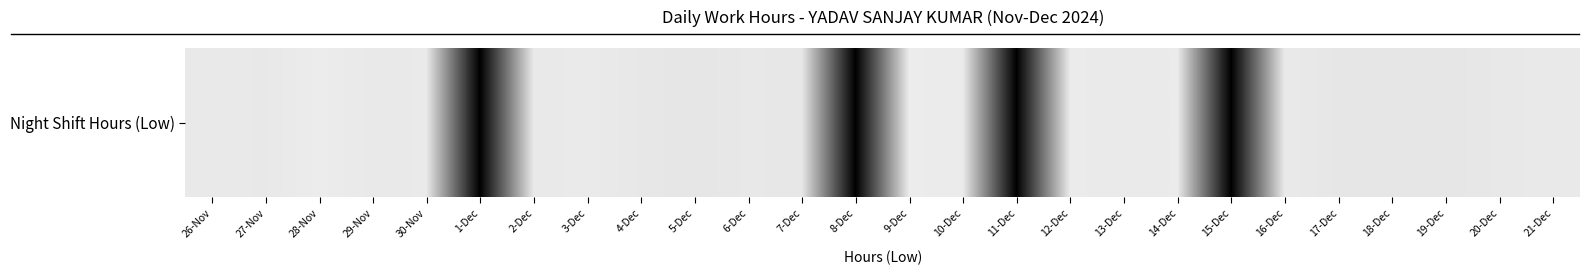

What is the change in value from 28-Nov to 21-Dec?

-0.1